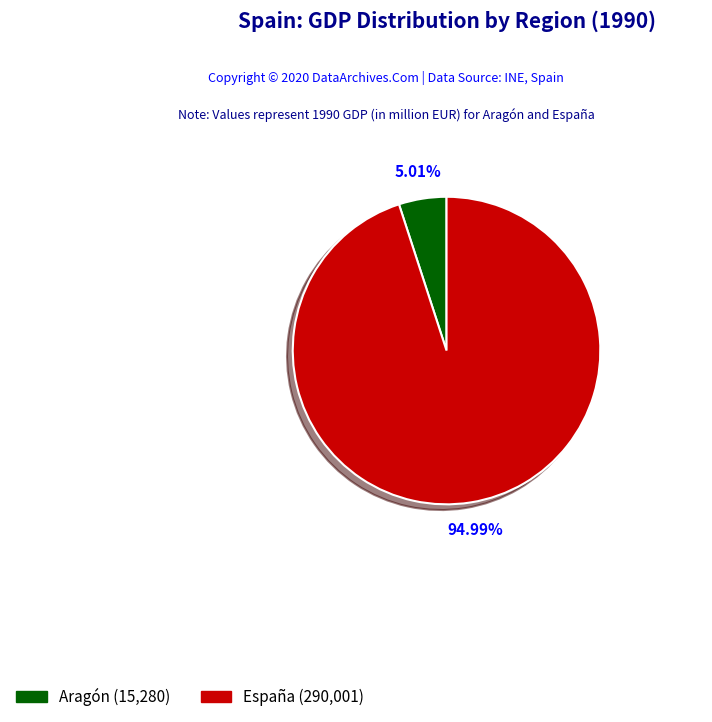

What percentage is the España slice, to the nearest percent?

95%